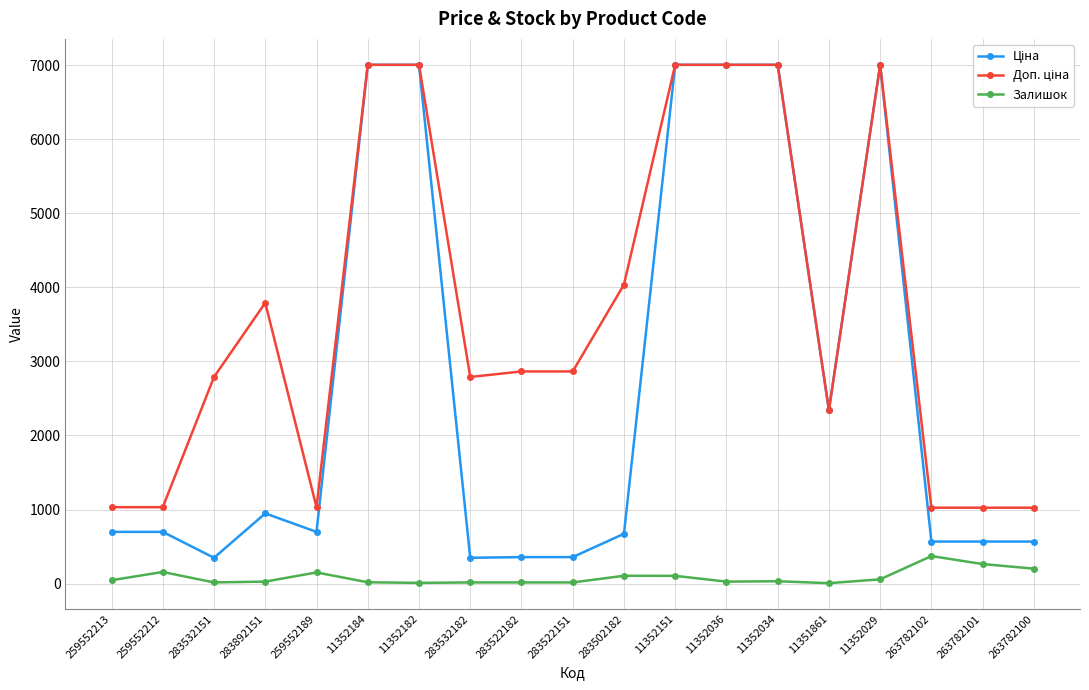

What is the highest value of the Залишок series?

372.0